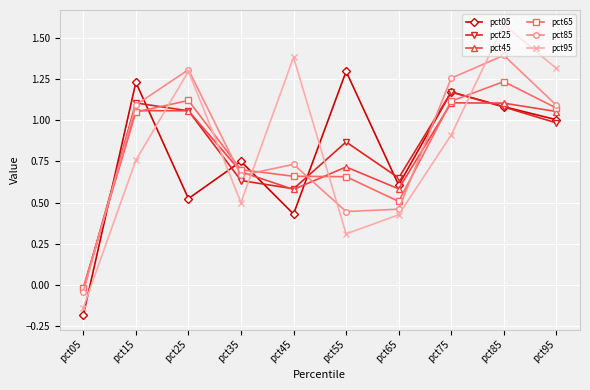

Does the chart display data point markers on the line(s)?

Yes